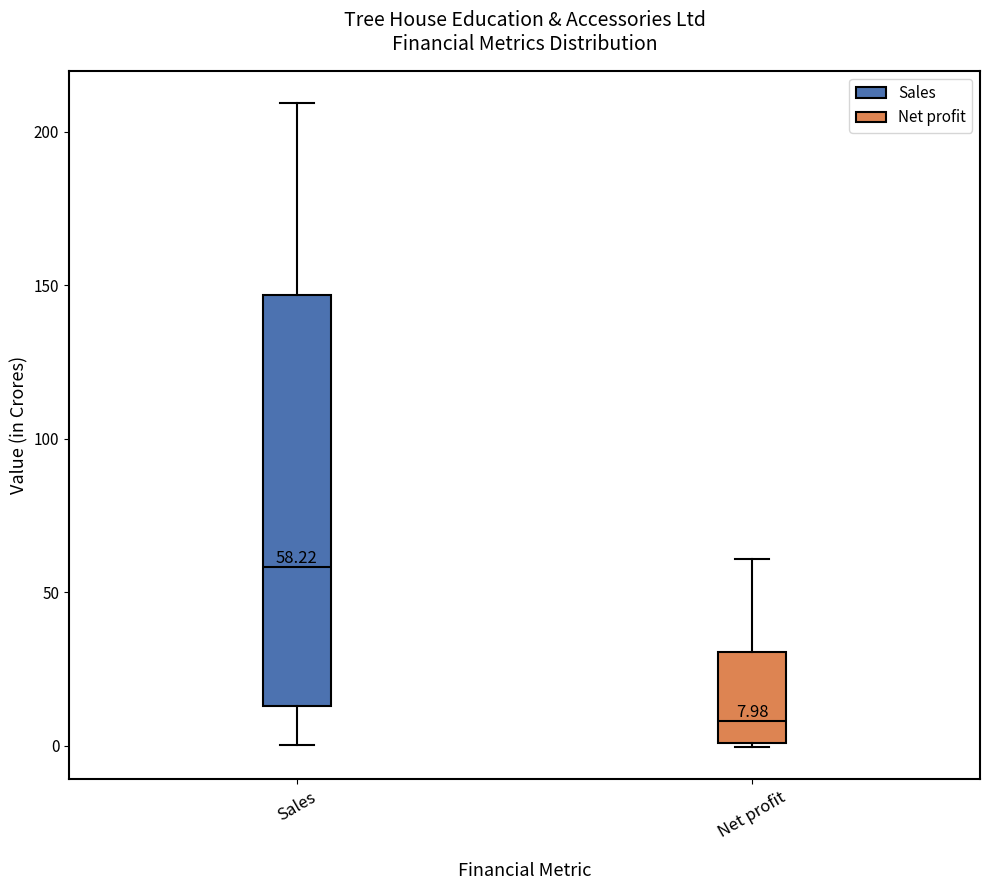

Which box has the lowest median line?

Net profit